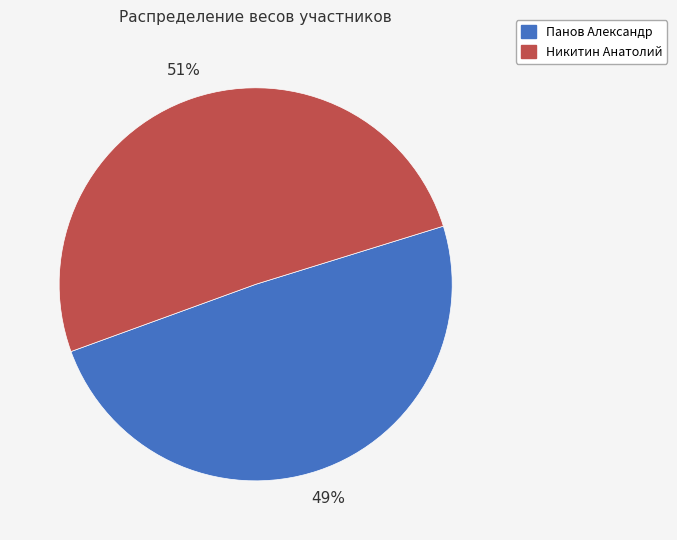

To the nearest percent, what is the average slice percentage?

50%